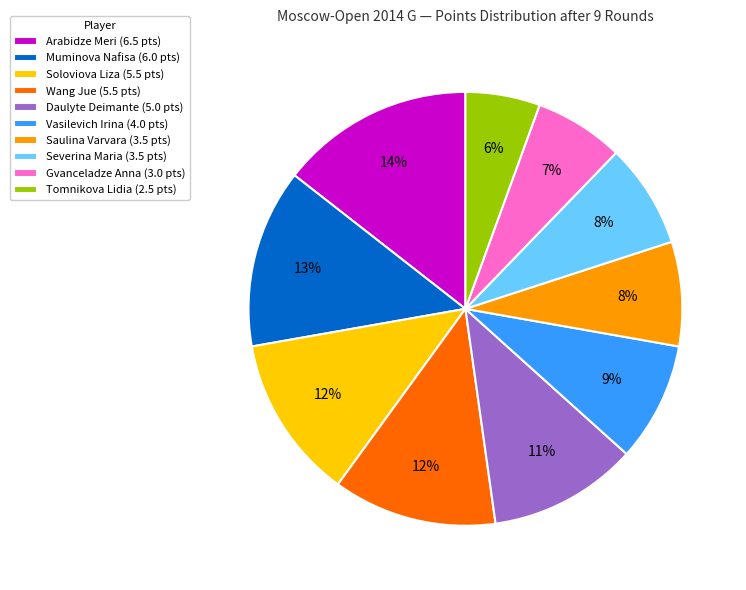

To the nearest percent, what percentage of the pie is Severina Maria?

8%